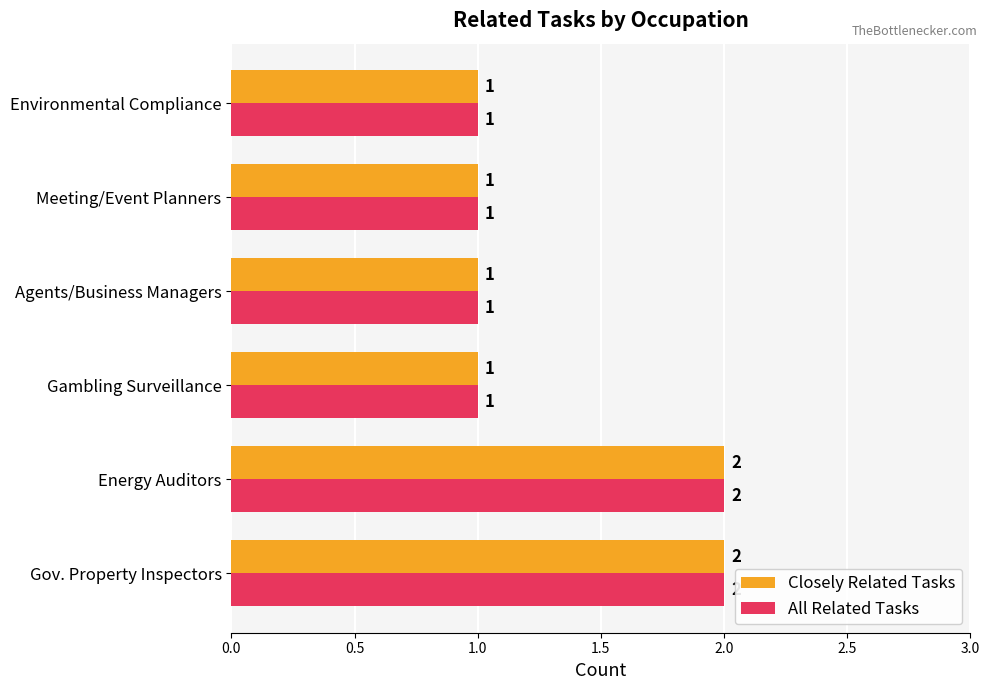

Count the All Related Tasks values in the range 1 to 2.

6